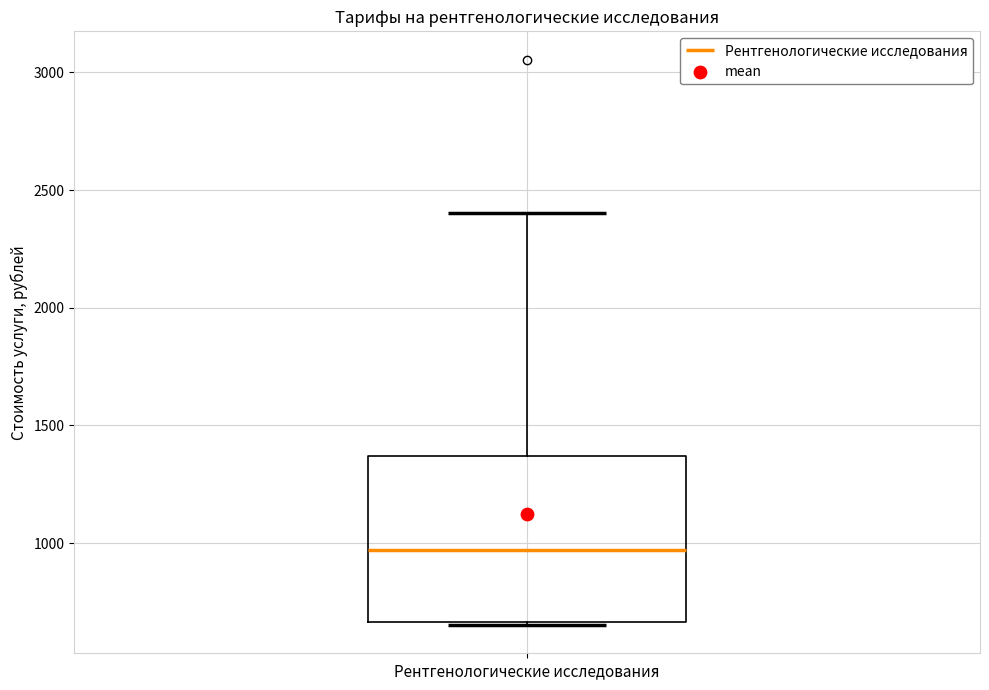

Transcribe this box plot: give where the median line is, the range the box spans, and where the two whiskers end, as read against the y-axis. The values are not printed on the chart, so give them approximately, as read against the axis.

median 950, box 650 to 1350, whiskers 650 to 2400